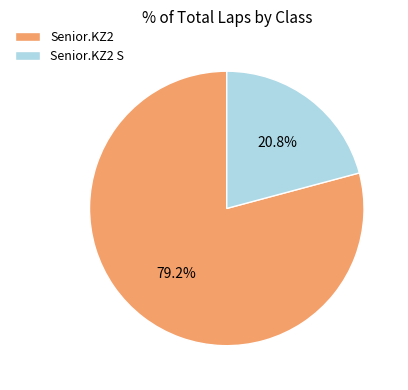

How many slices are in this pie chart?

2